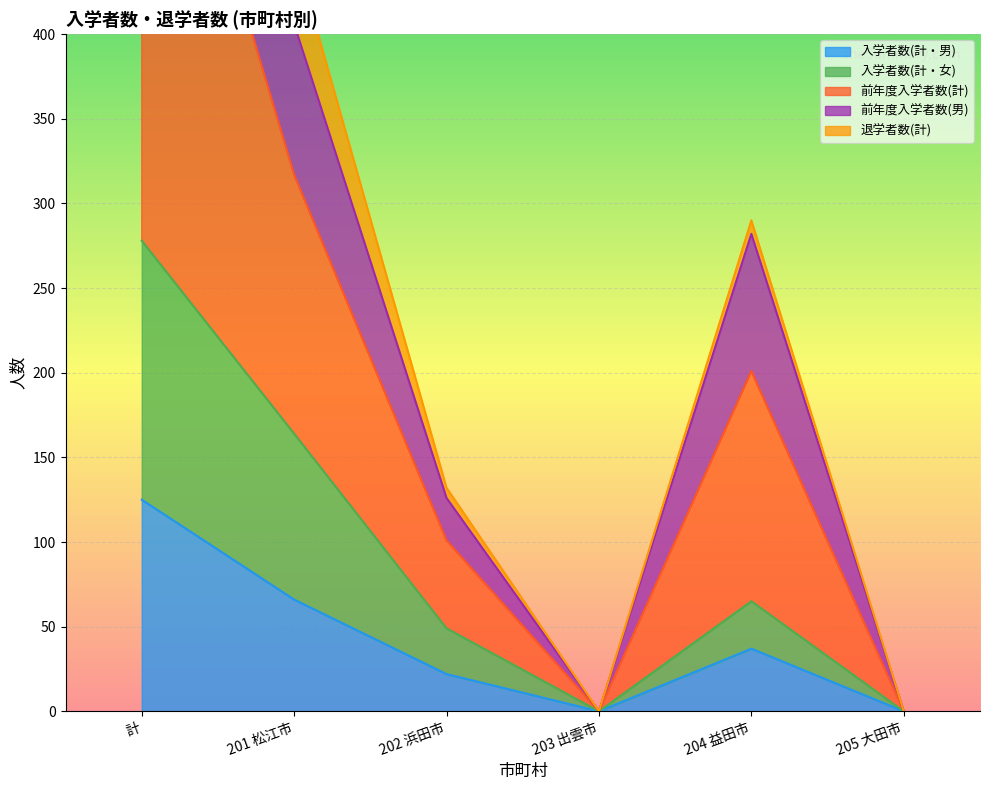

Is it true that 前年度入学者数(計) equals 0 at 203 出雲市?

True